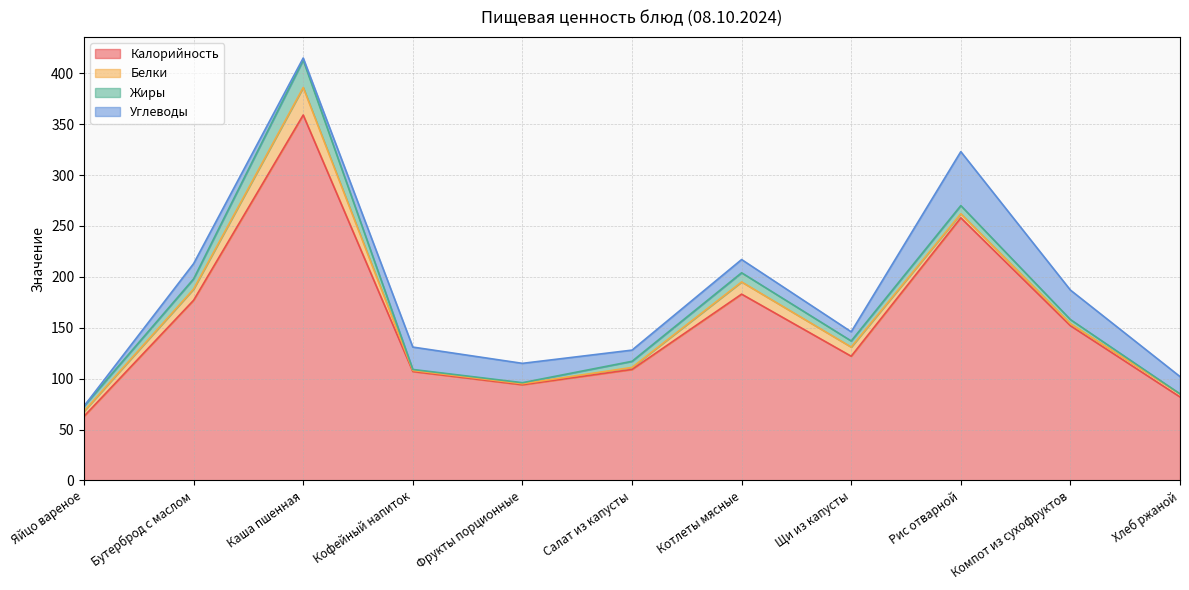

True or false: Жиры has more than 1 interior local peaks.

True